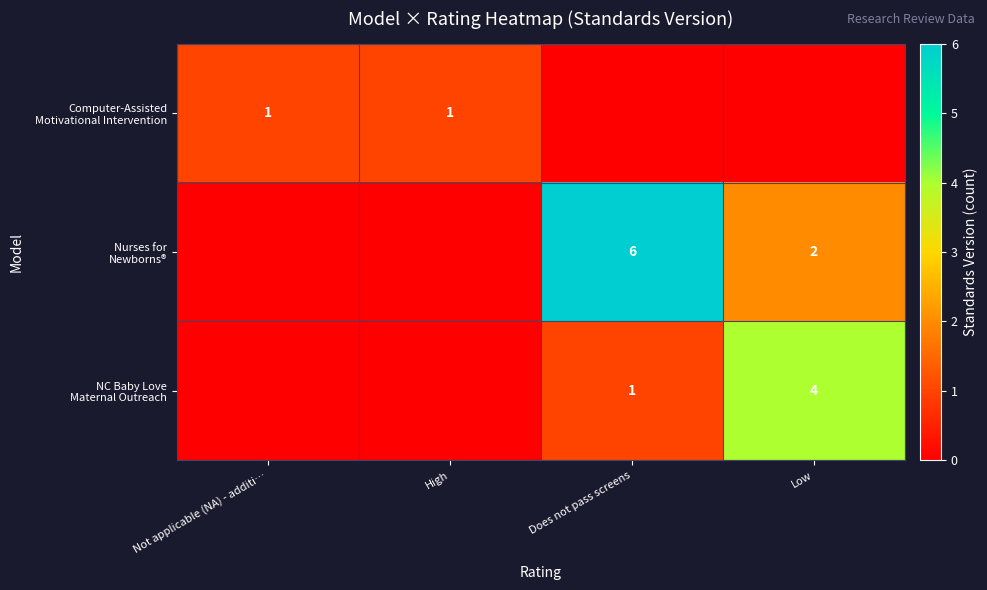

What is the sum of all Nurses for Newborns® values?

8